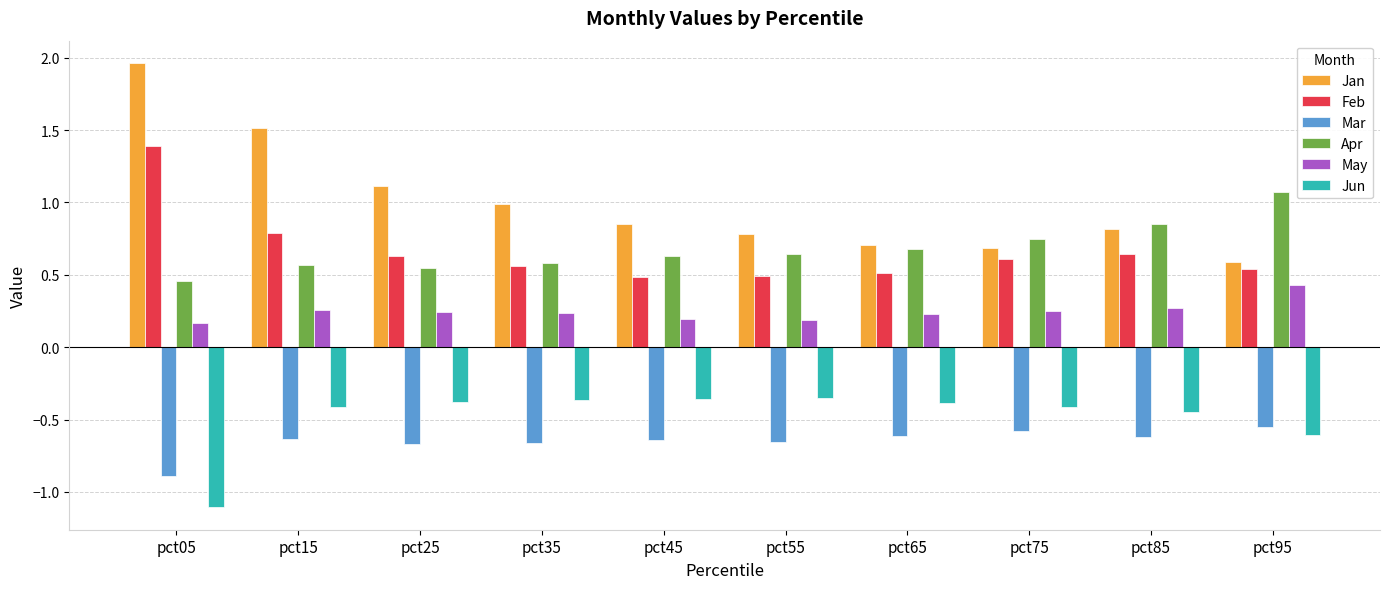

What is the total value across all series at pct45?

1.2